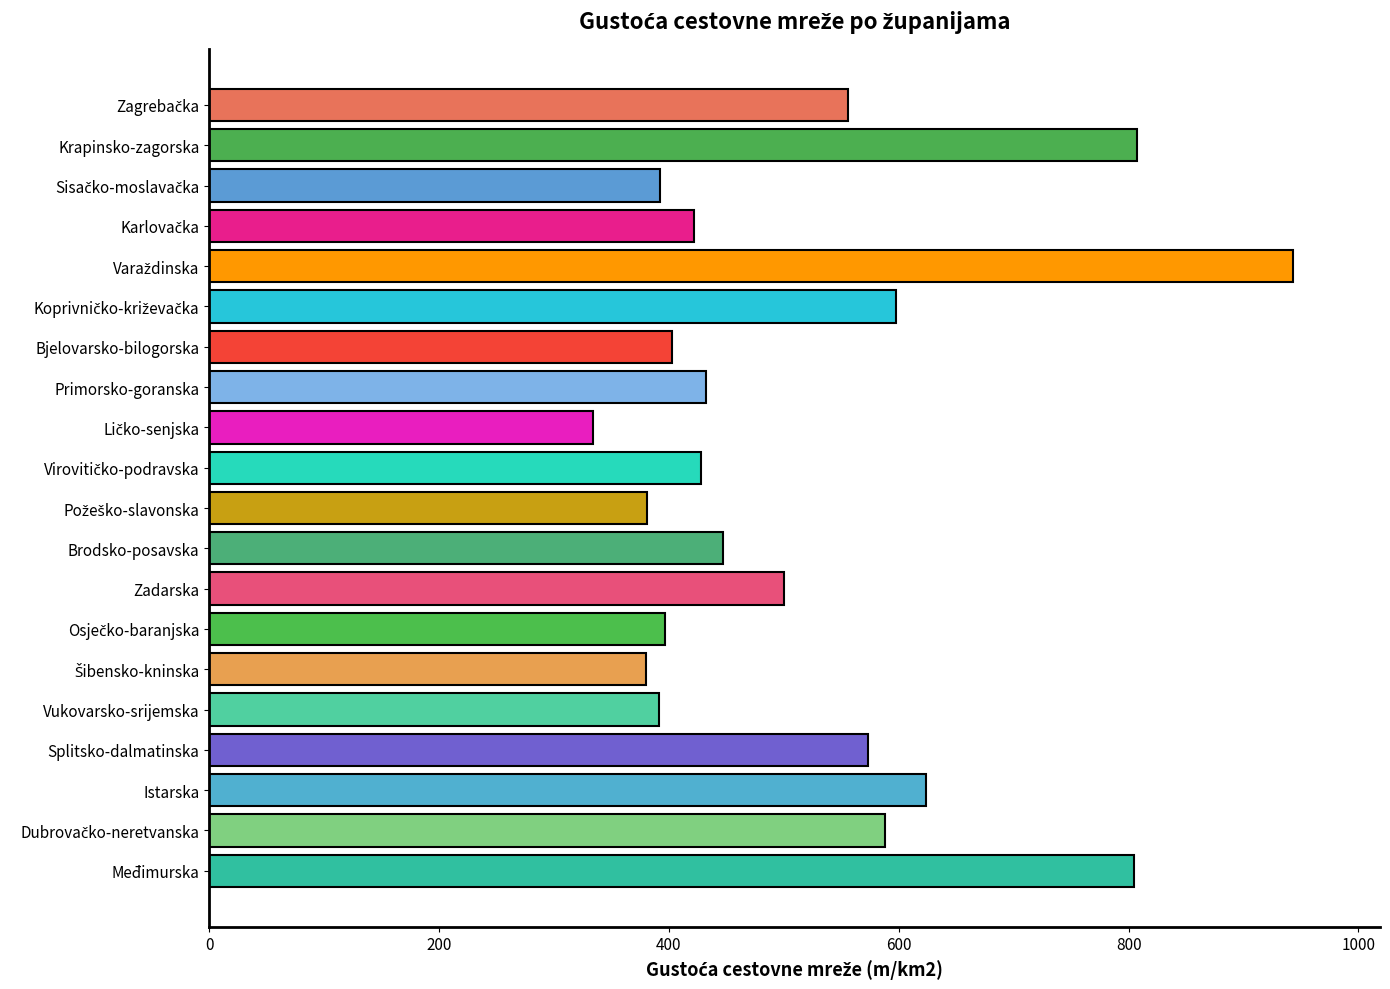

What is the difference between the second highest and second lowest values?

427.0